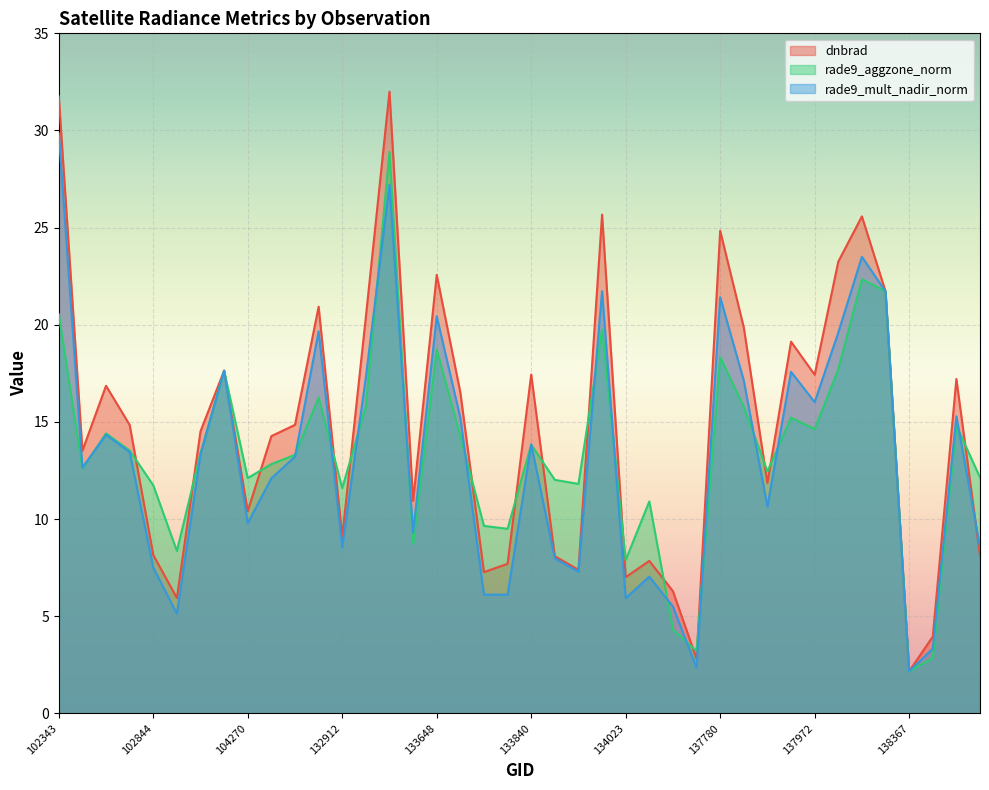

What is the difference between the dnbrad values at 137986 and 137403?

17.0